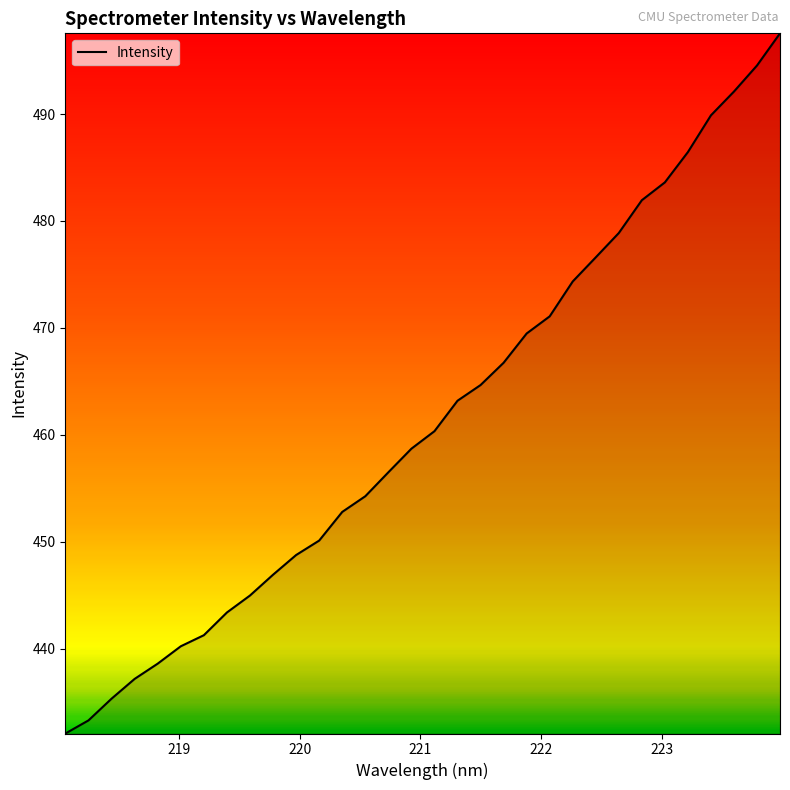

What is the difference between the maximum and minimum values?

65.5